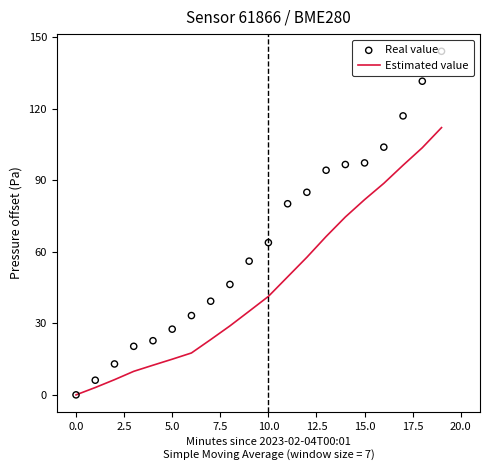

Which series reaches the maximum Y coordinate?

Real value